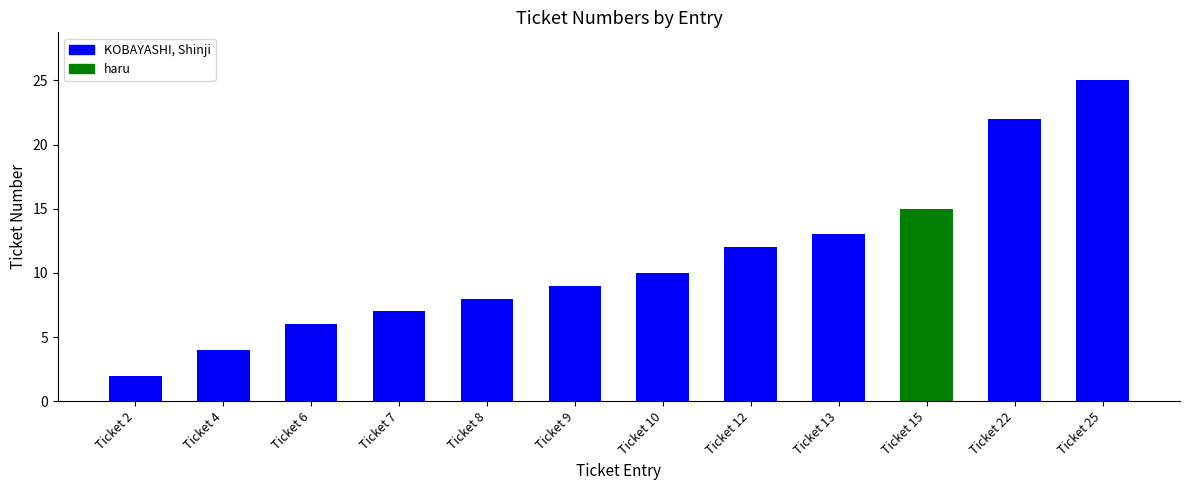

Which has a higher value, Ticket 12 or Ticket 6?

Ticket 12